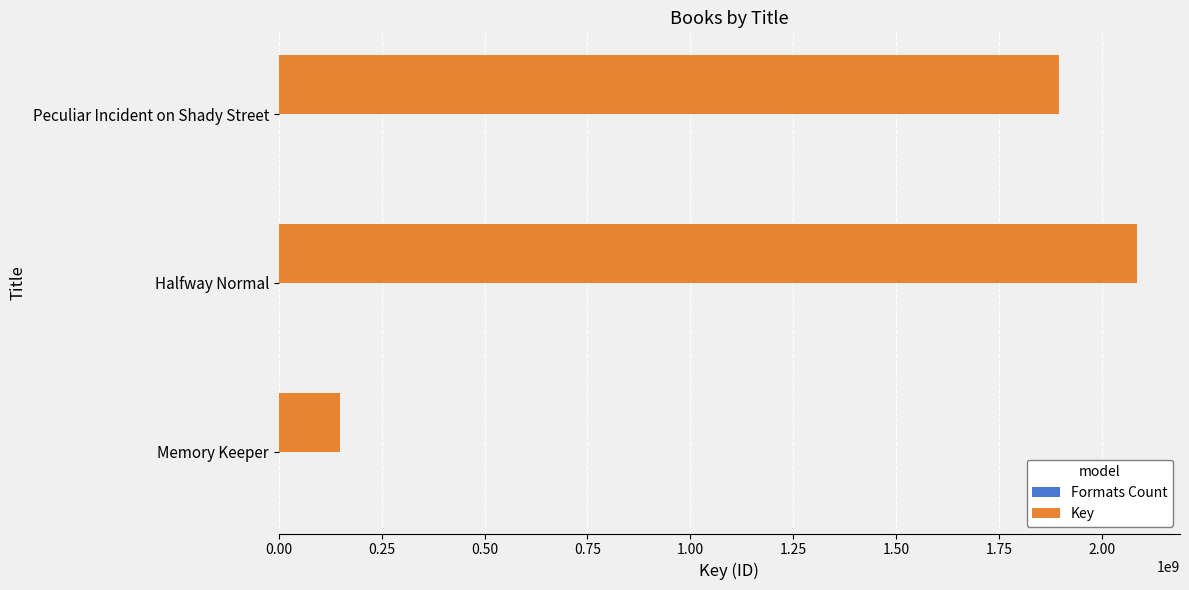

The Key series shows 1896397999 at Peculiar Incident on Shady Street. True or false?

True